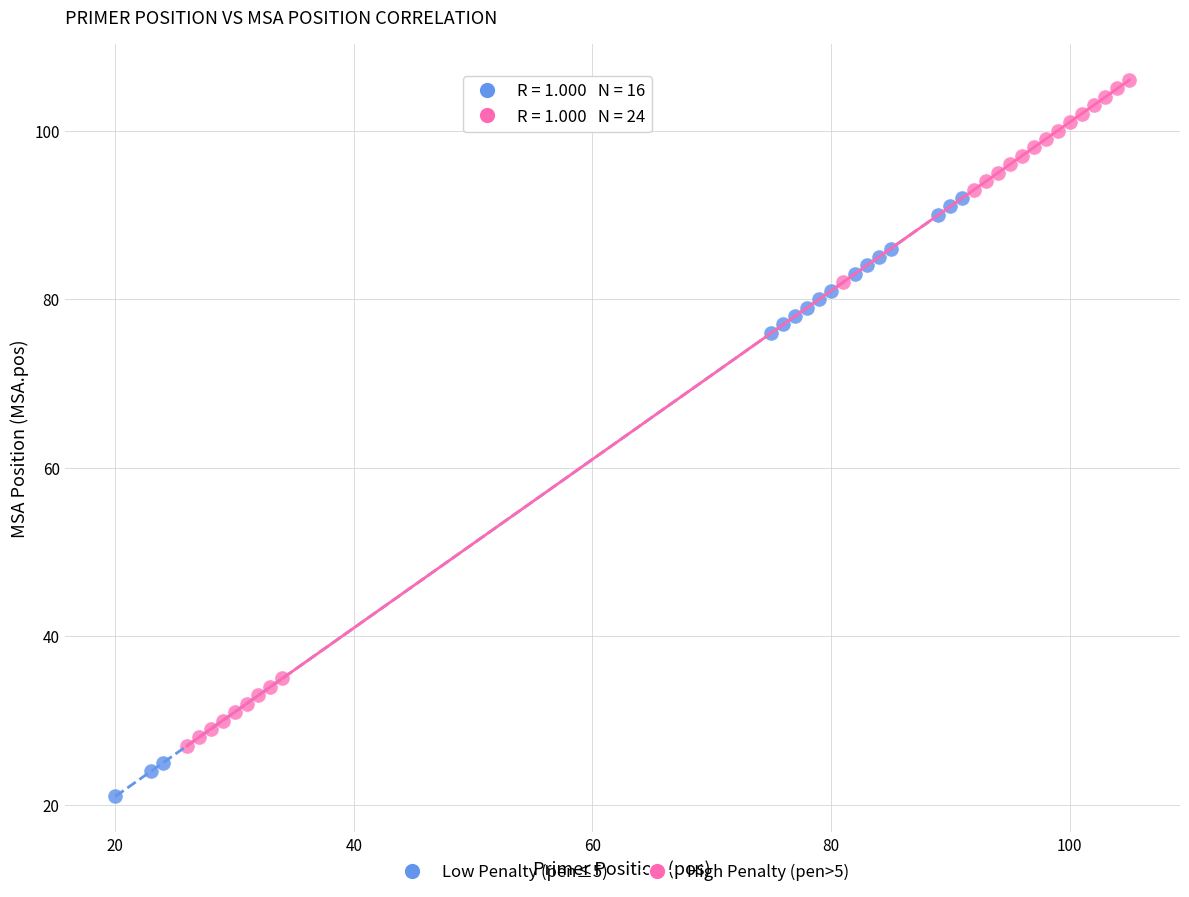

Which series reaches the maximum Y coordinate?

High Penalty (pen>5)